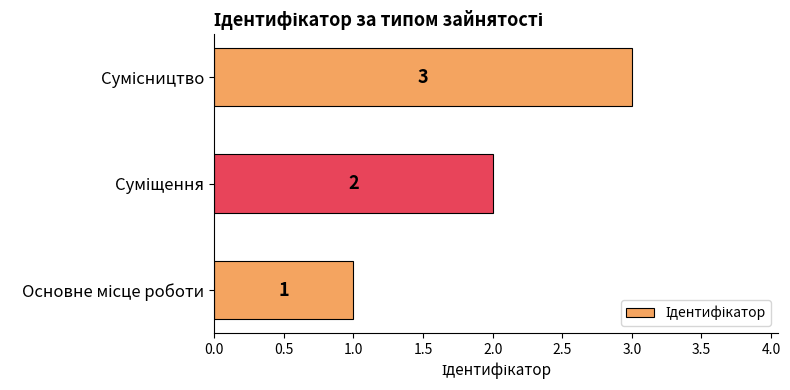

What is the sum of all values?

6